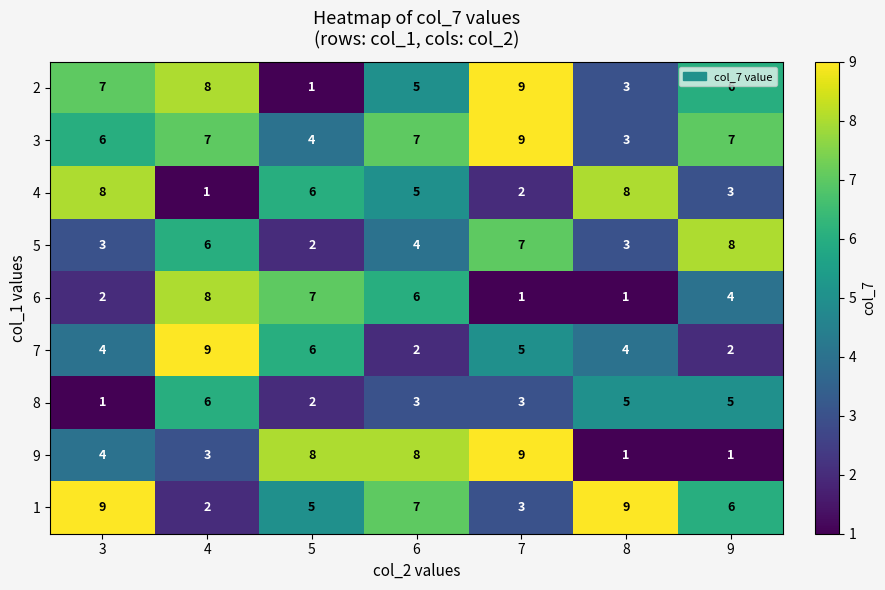

At how many categories does at least one series exceed 7?

7